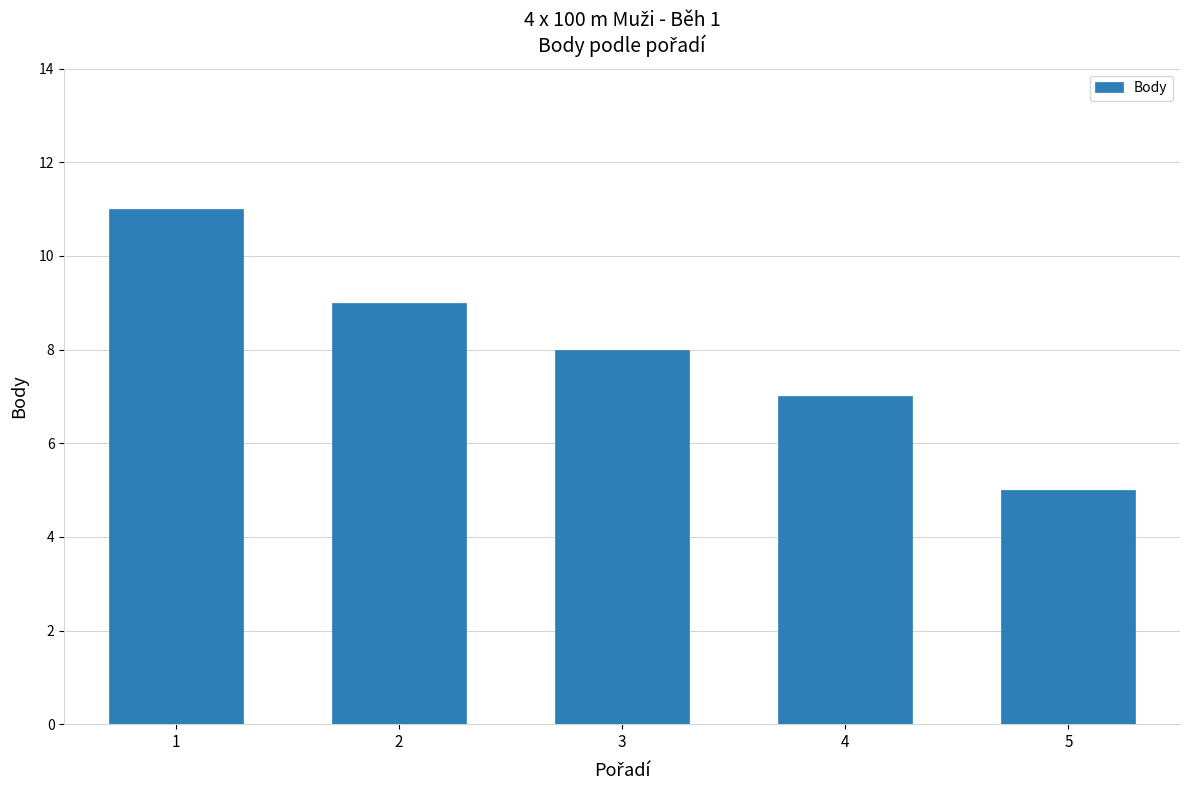

What is the change in value from 2 to 3?

-1